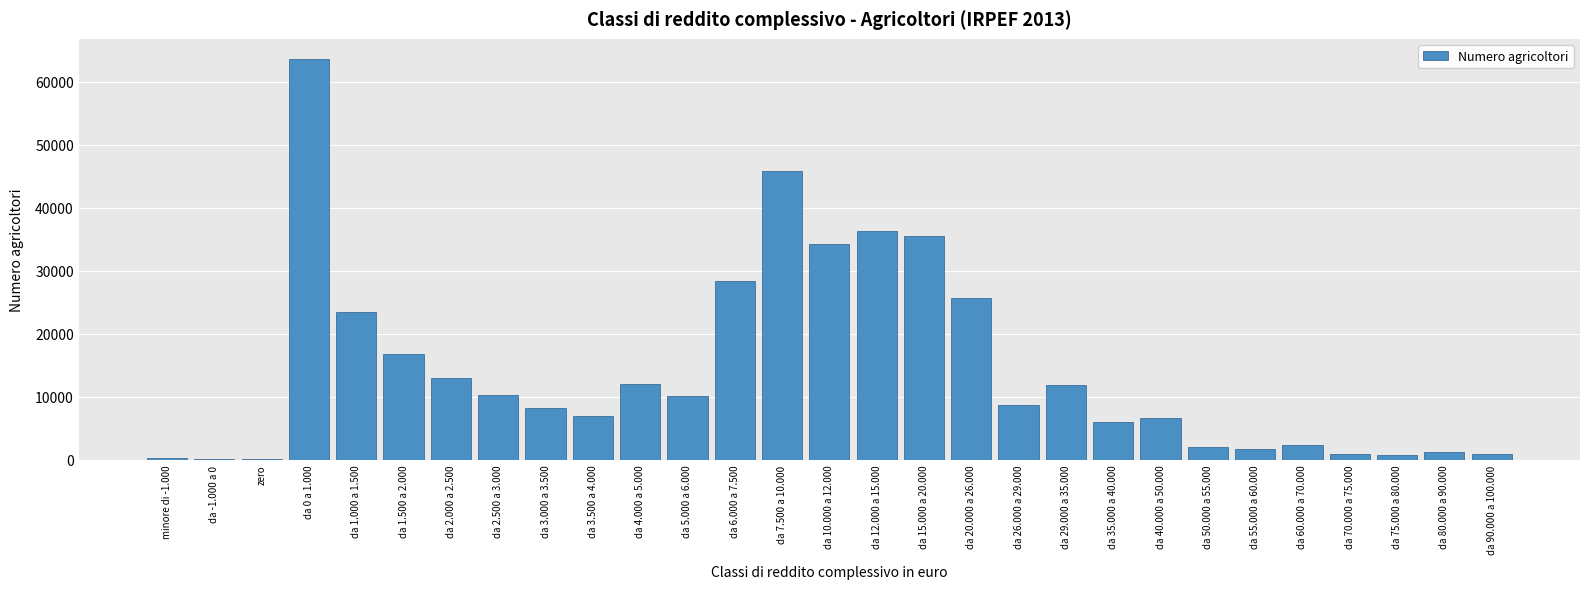

What is the change in value from da 5.000 a 6.000 to da 20.000 a 26.000?

+15649